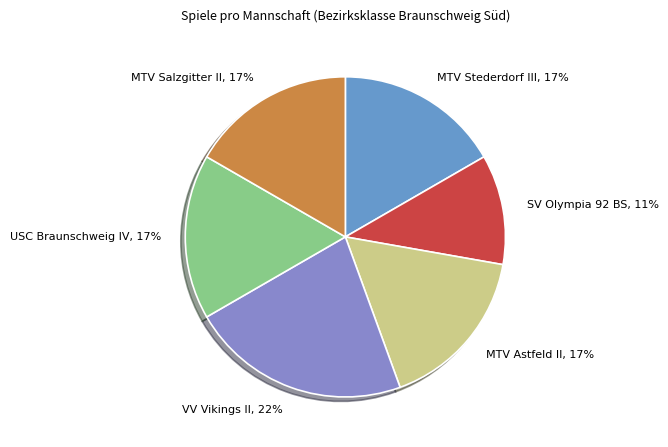

Is it true that SV Olympia 92 BS, 11% is 11% of the pie?

True